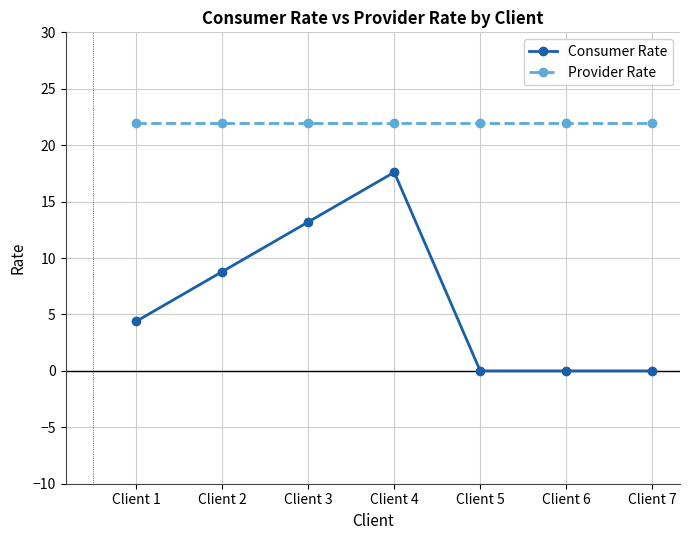

True or false: Provider Rate and Consumer Rate cross at least once.

False